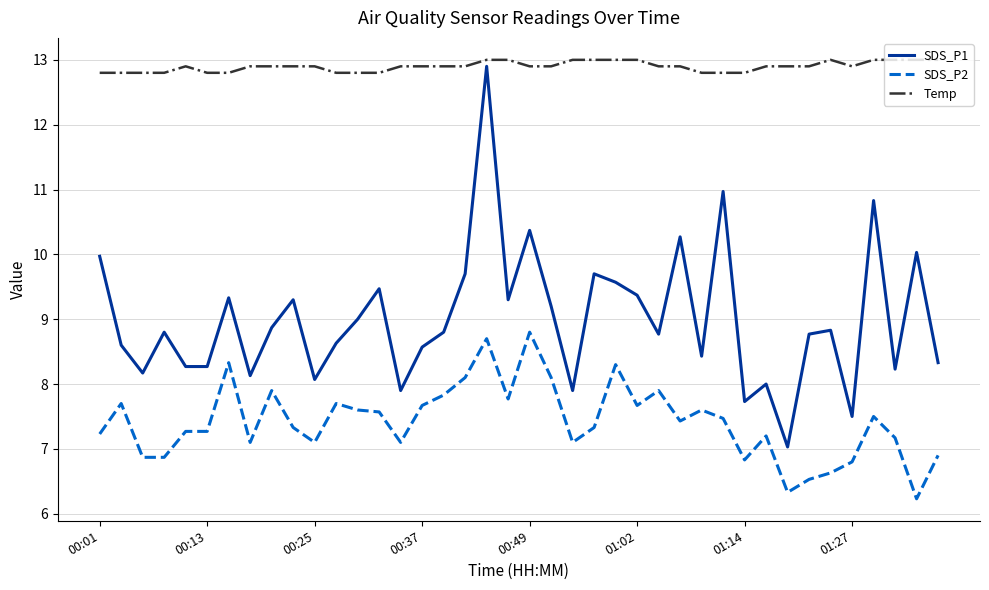

Which series has the largest total across all categories?

Temp